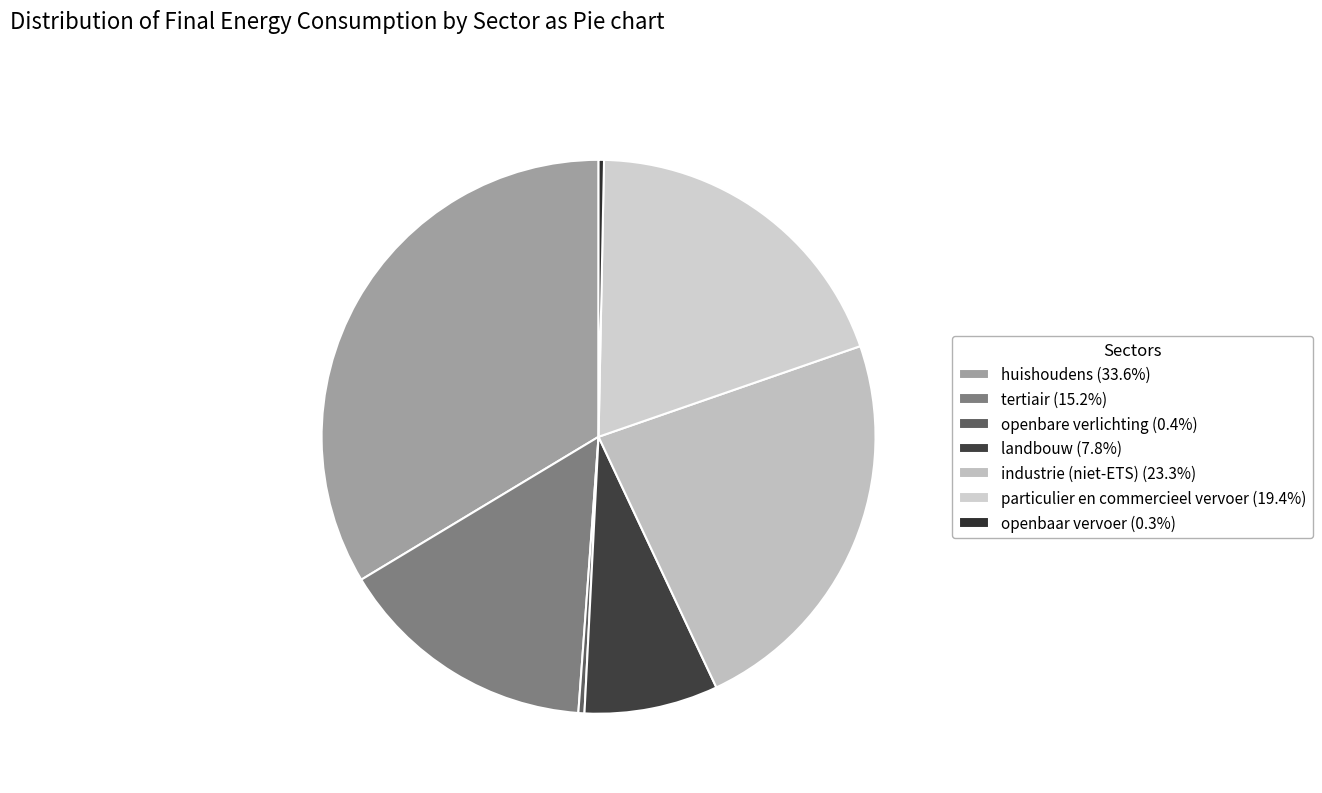

How many slices are in this pie chart?

7